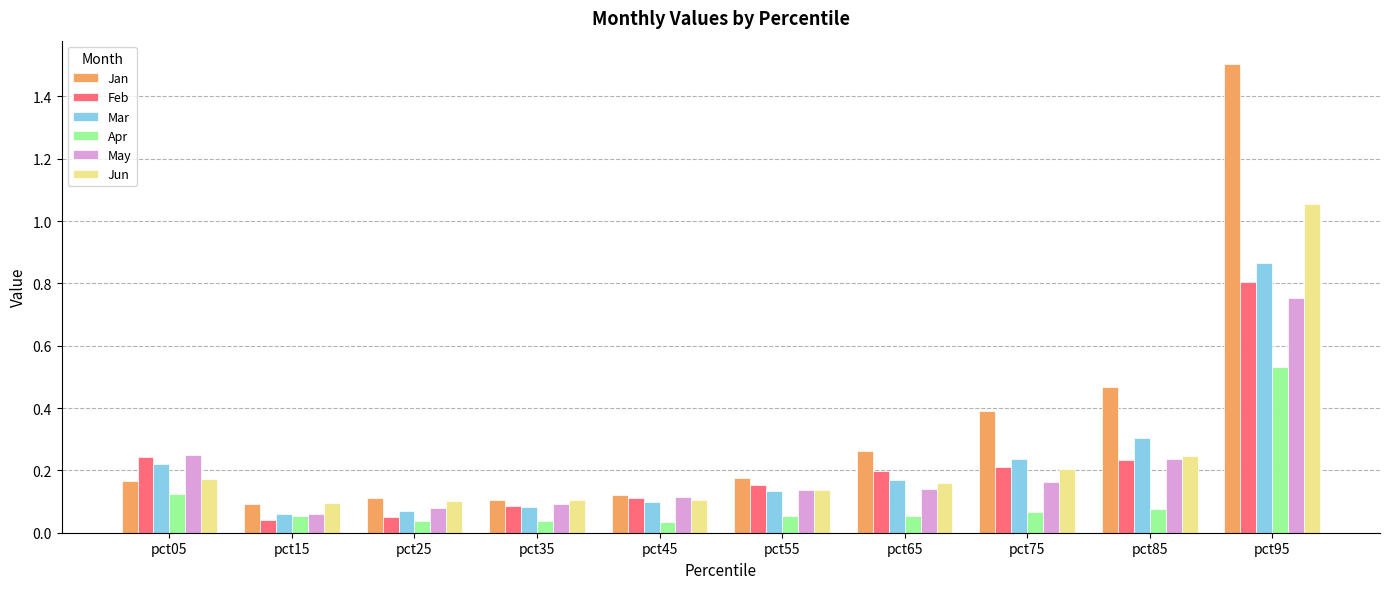

What are all the series names shown in the legend?

Jan, Feb, Mar, Apr, May, Jun